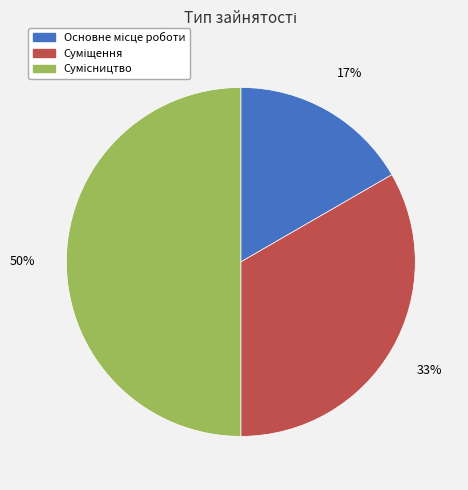

To the nearest percent, what is the average slice percentage?

33%